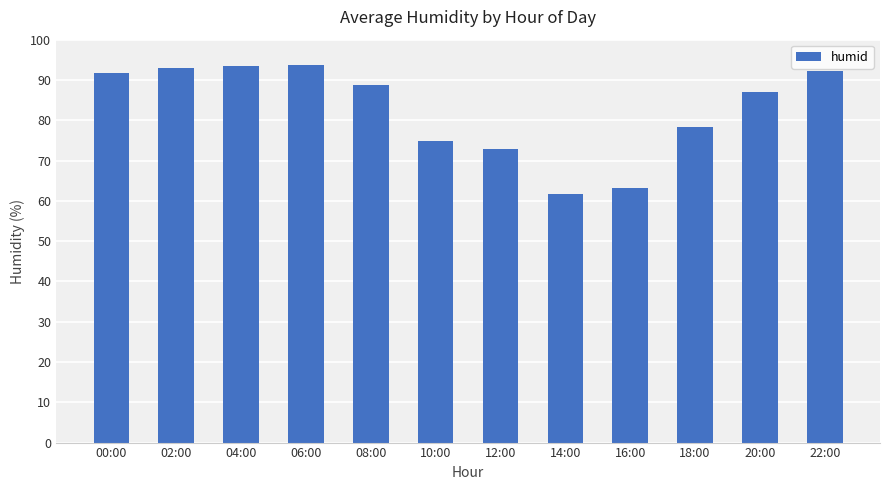

At which label does the data first exceed 88?

00:00